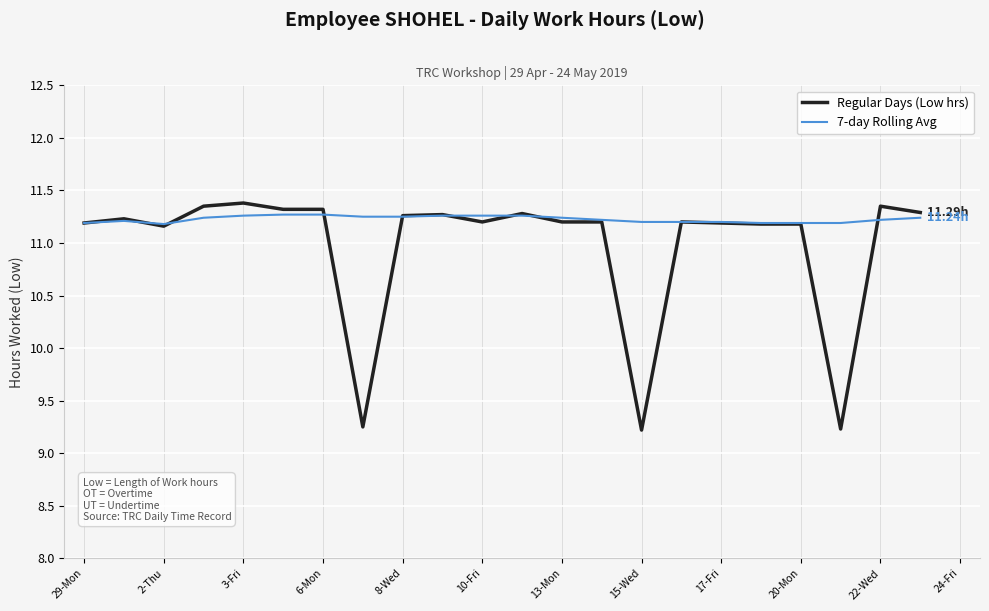

What is the average value of the Regular Days (Low hrs) series?

11.0